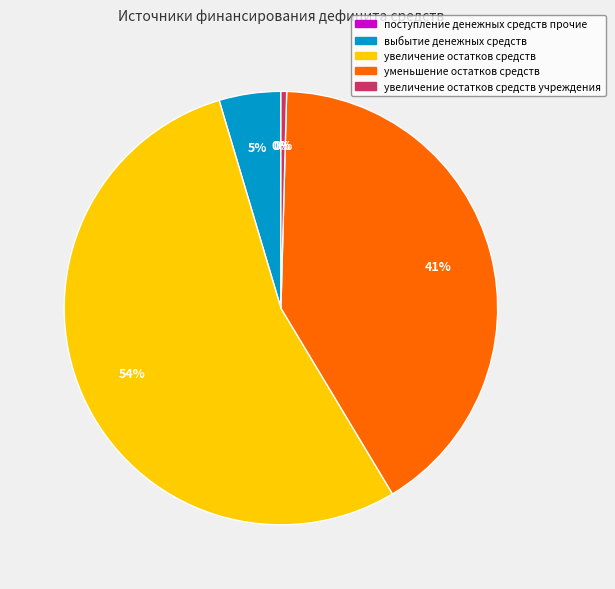

To the nearest percent, what is the difference between the увеличение остатков средств учреждения and увеличение остатков средств slice percentages?

54%